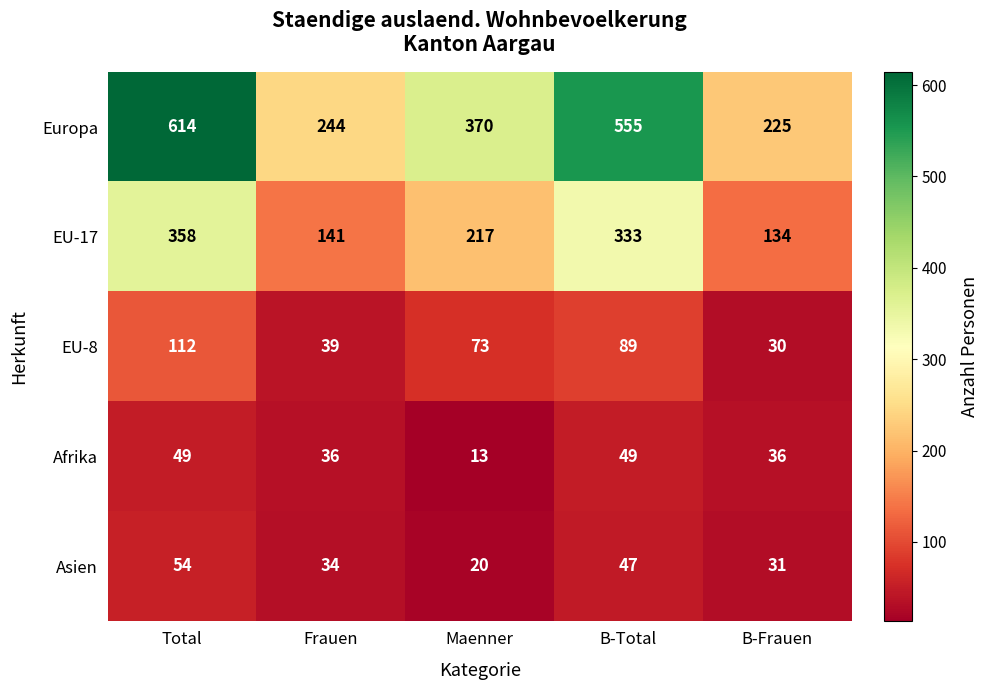

At which label does EU-17 first exceed 217?

Total